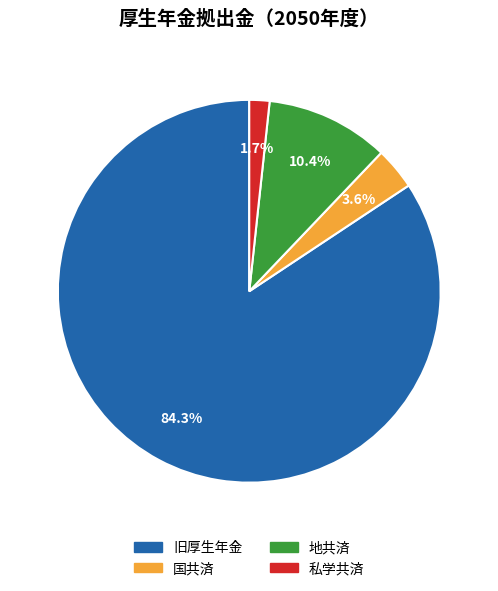

Between 地共済 and 国共済, which is larger?

地共済